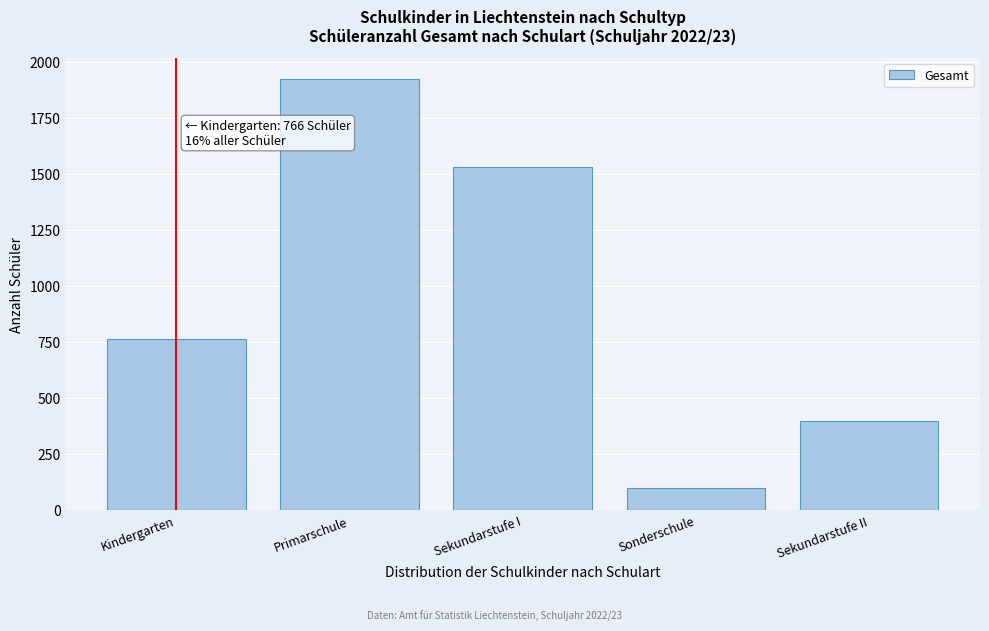

Reading left to right, extract all data points from this chart.

Kindergarten=766	Primarschule=1924	Sekundarstufe I=1534	Sonderschule=99	Sekundarstufe II=401